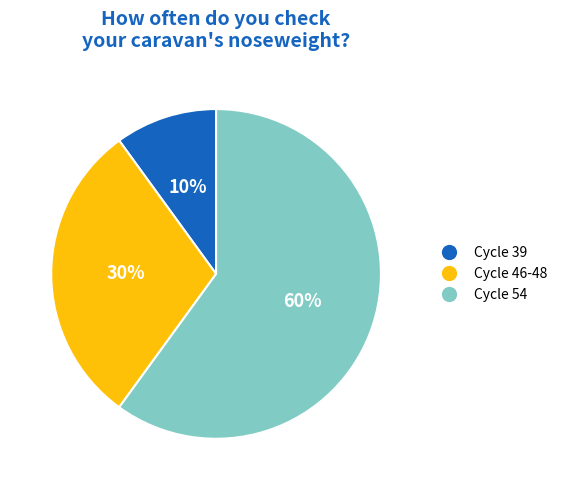

To the nearest percent, what is the difference between the largest and smallest slice percentages?

50%